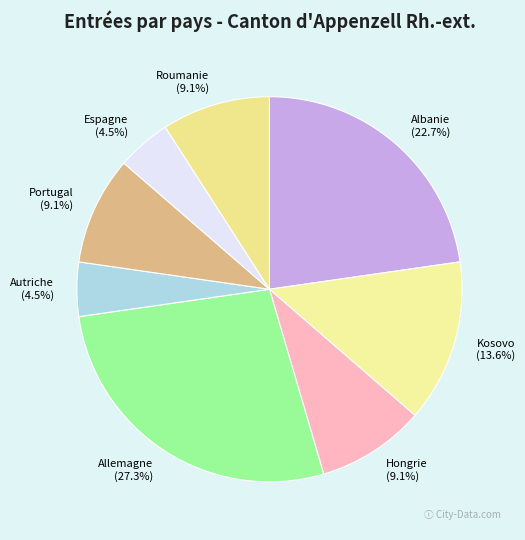

What is the largest slice in the pie chart?

Allemagne